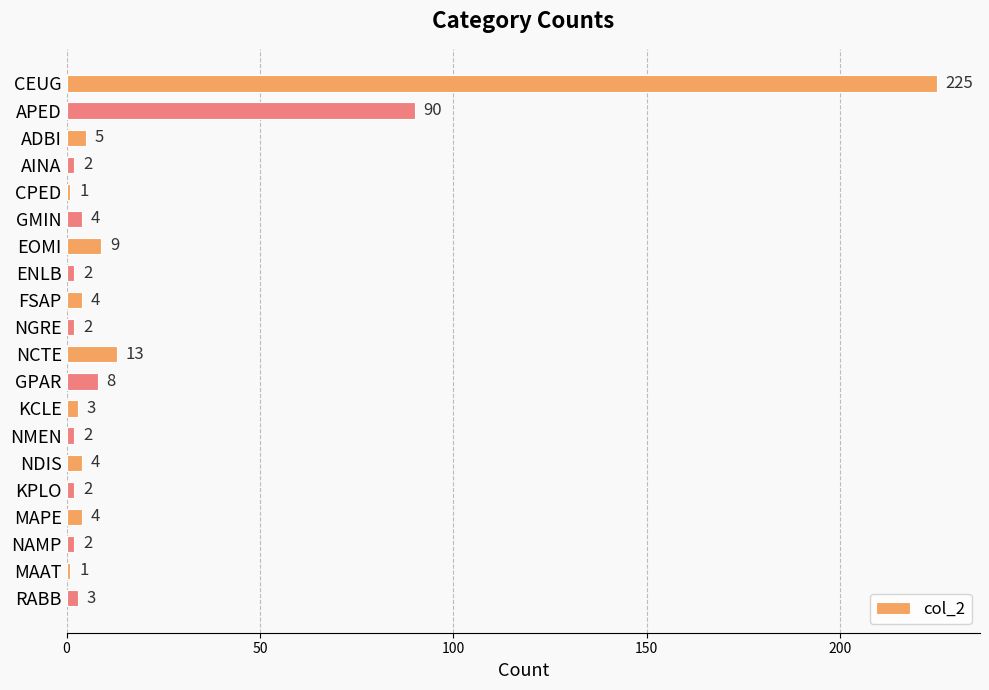

What position from the top is CPED?

5